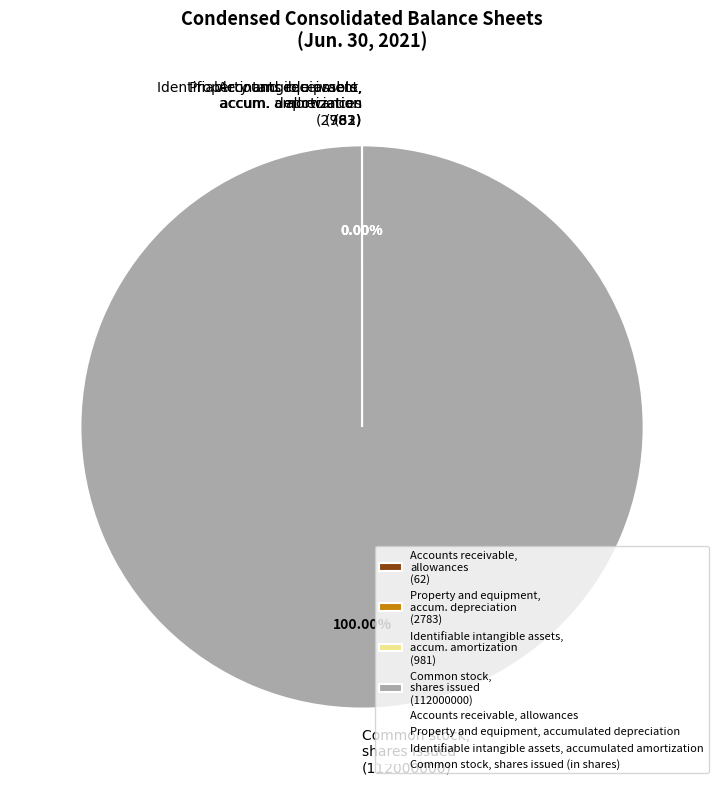

Which category accounts for the majority?

Common stock, shares issued (112000000)